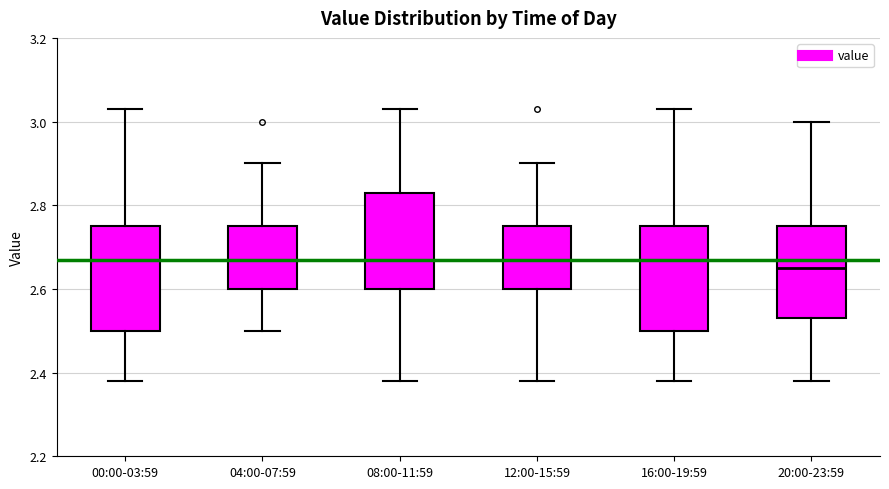

Where does the median line of the box for 00:00-03:59 sit on the y-axis? The values are not printed on the chart, so give them approximately, as read against the axis.

2.68